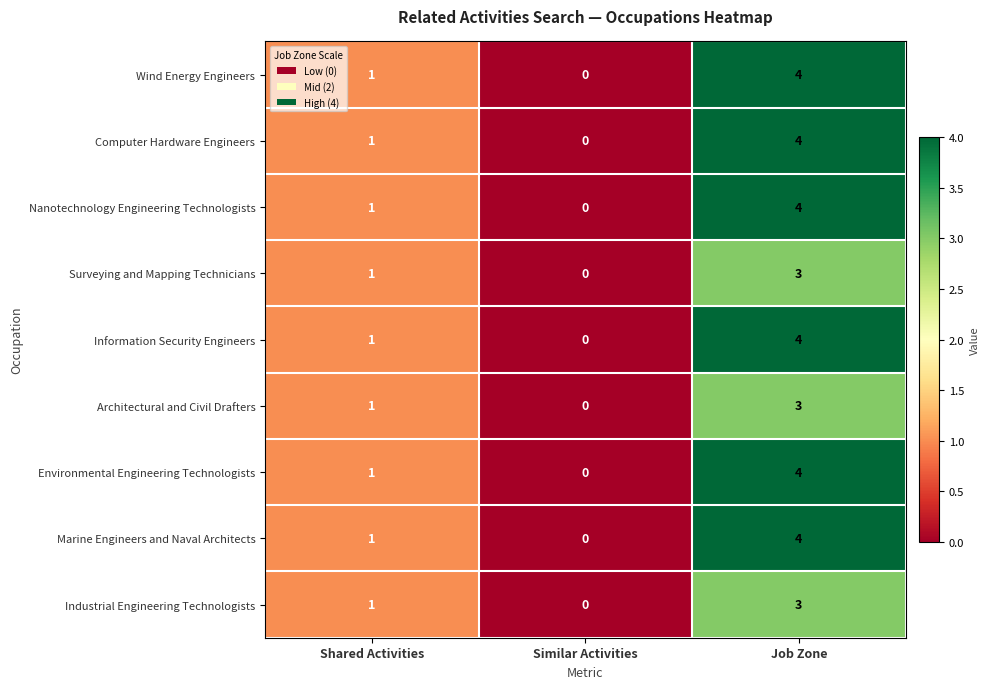

The Wind Energy Engineers series shows 0 at Similar Activities. True or false?

True